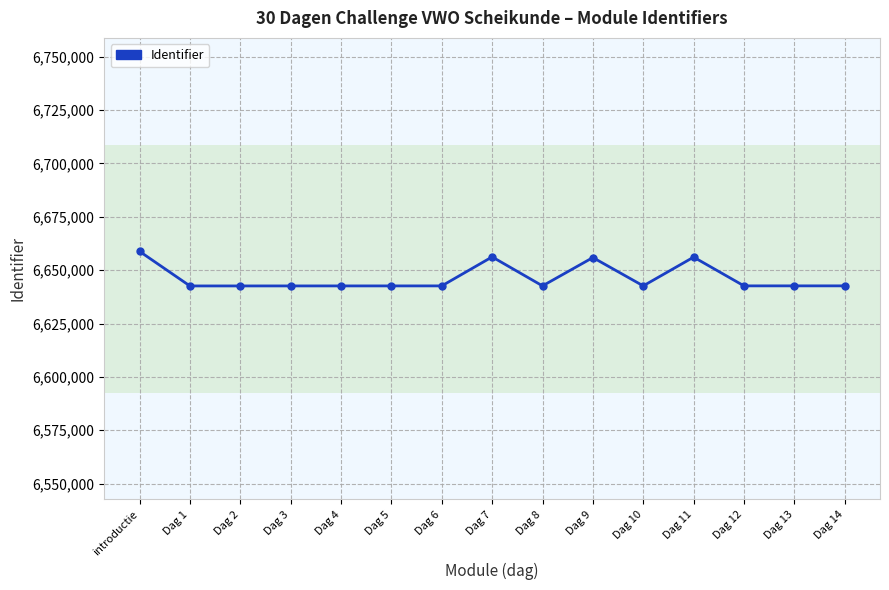

What is the difference between the second highest and second lowest values?

13600